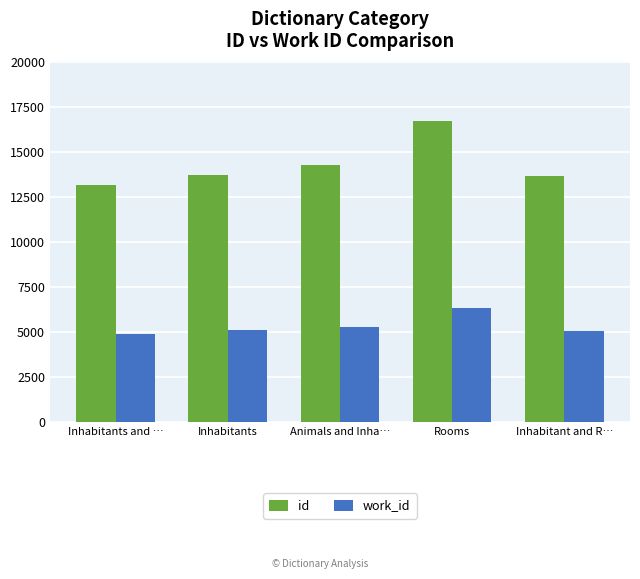

Where is id nearest to the value 14952?

Animals and Inha…